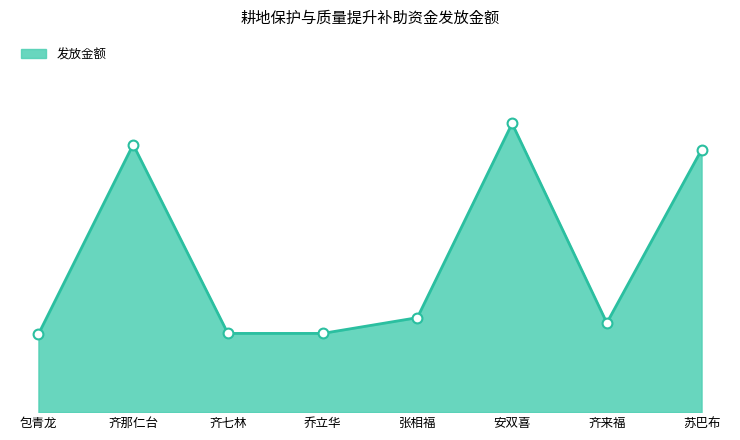

Does the chart have visible grid lines?

No